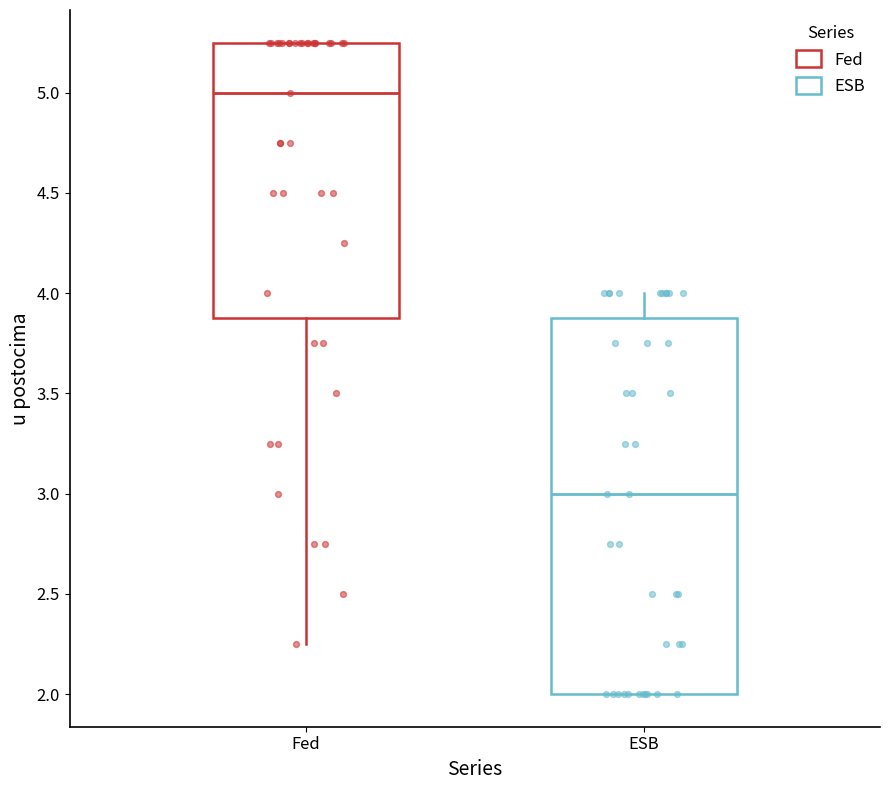

Where is the lower edge of the box for Fed on the y-axis? The values are not printed on the chart, so give them approximately, as read against the axis.

3.90